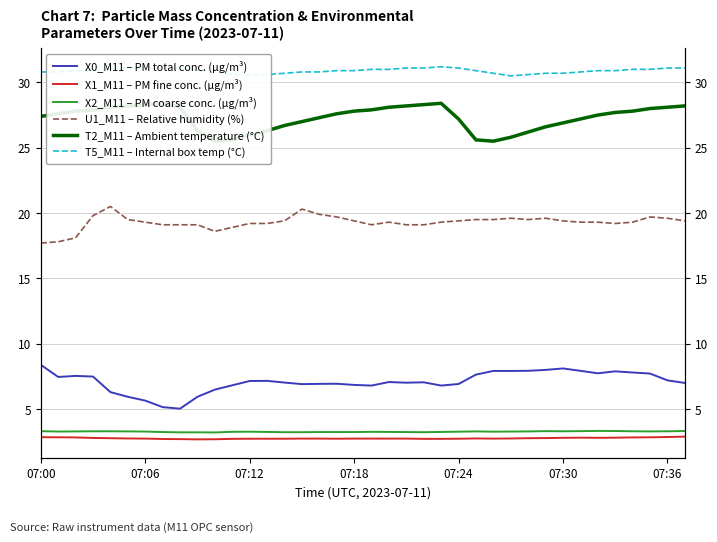

What is the difference between the highest and lowest values at 22?

28.4